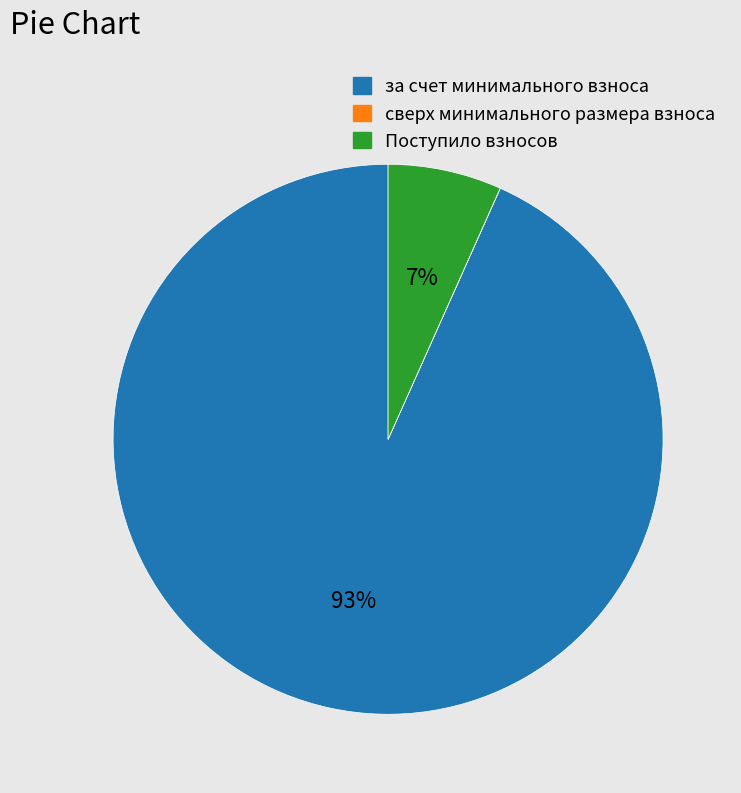

To the nearest percent, what percentage of the pie is за счет минимального взноса?

93%